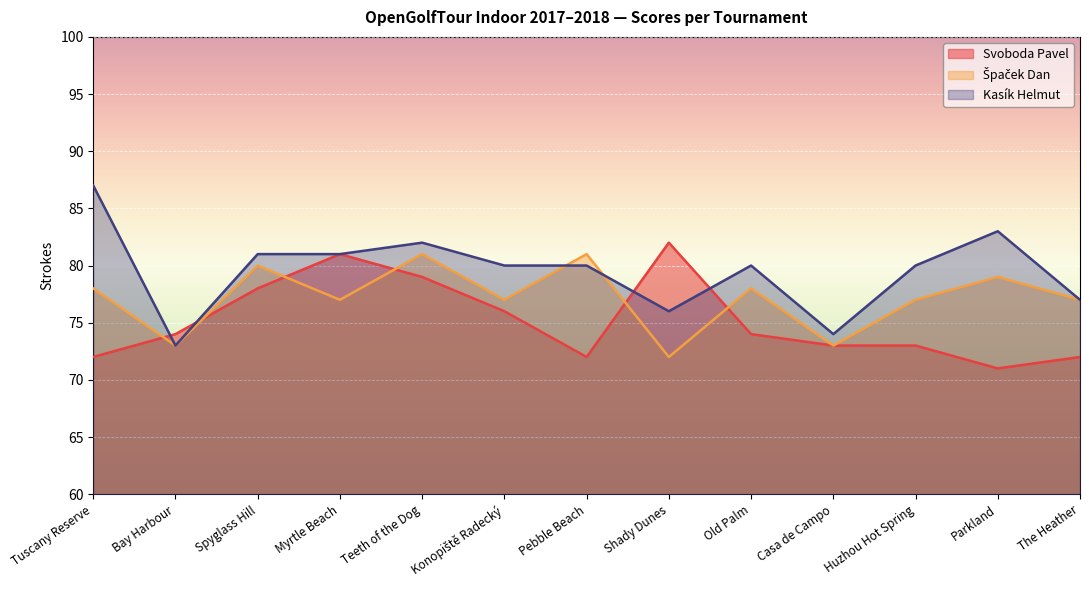

List the series in order of their peak value, highest first.

Kasík Helmut, Svoboda Pavel, Špaček Dan